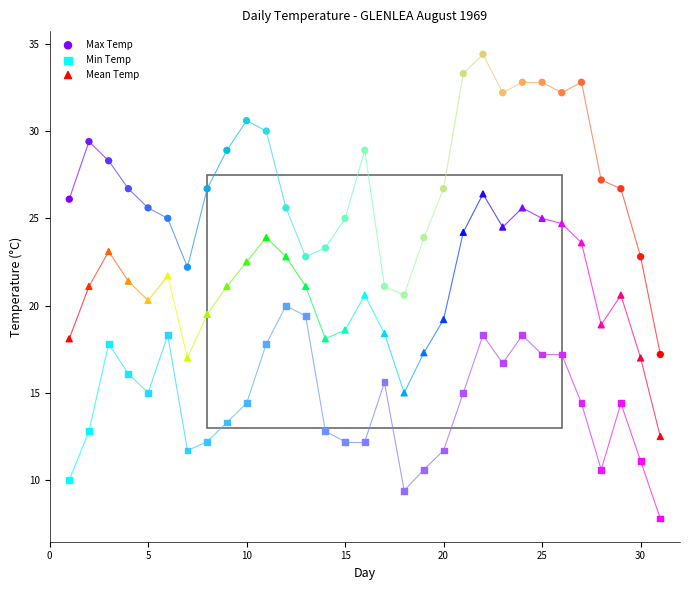

Across all data points, what is the range of X values (max minus min)?

30.0